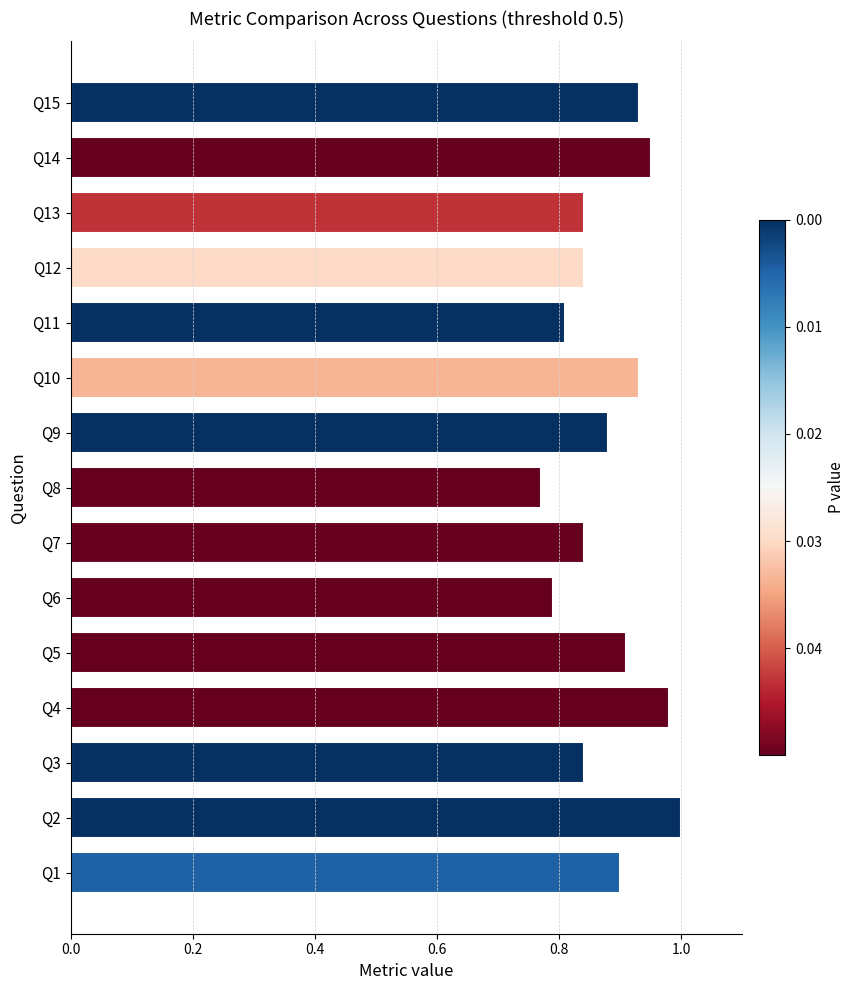

Is it true that the value at Q10 is 1.4?

False